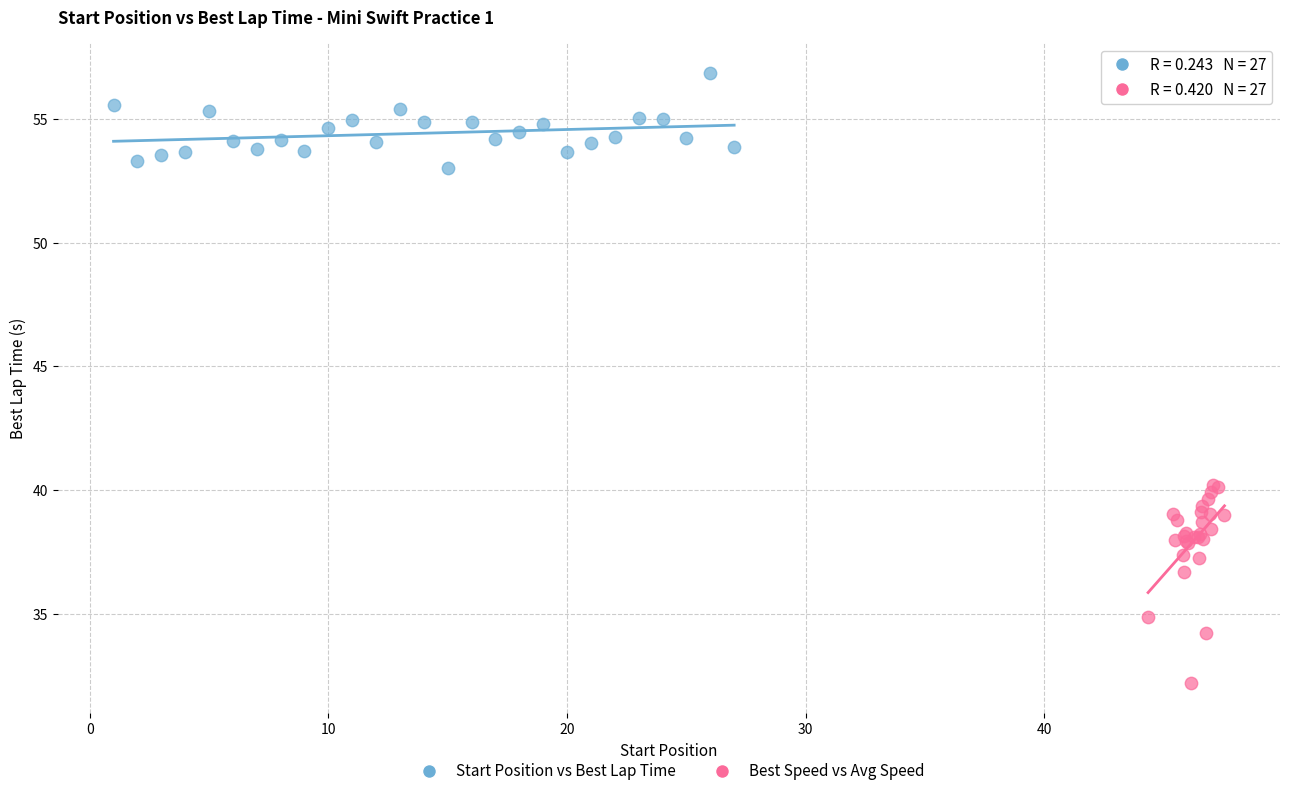

Which series contains the lowest Y value?

Best Speed vs Avg Speed